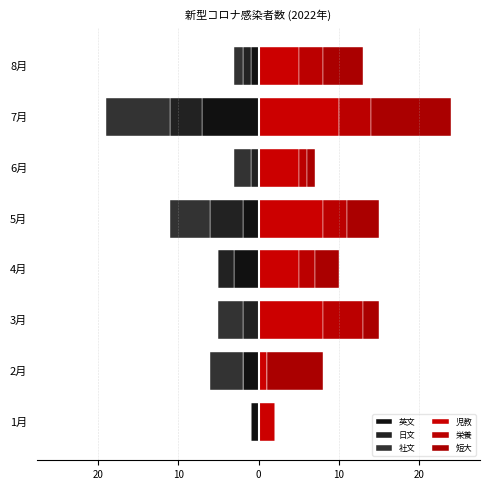

Reading left to right, transcribe all the data shown in this chart.

英文: -1	-2	0	-3	-2	0	-7	-1
日文: 0	0	-2	-2	-4	-1	-4	-1
社文: 0	-4	-3	0	-5	-2	-8	-1
児教: 2	1	8	5	8	5	10	5
栄養: 0	0	5	2	3	1	4	3
短大: 0	7	2	3	4	1	10	5